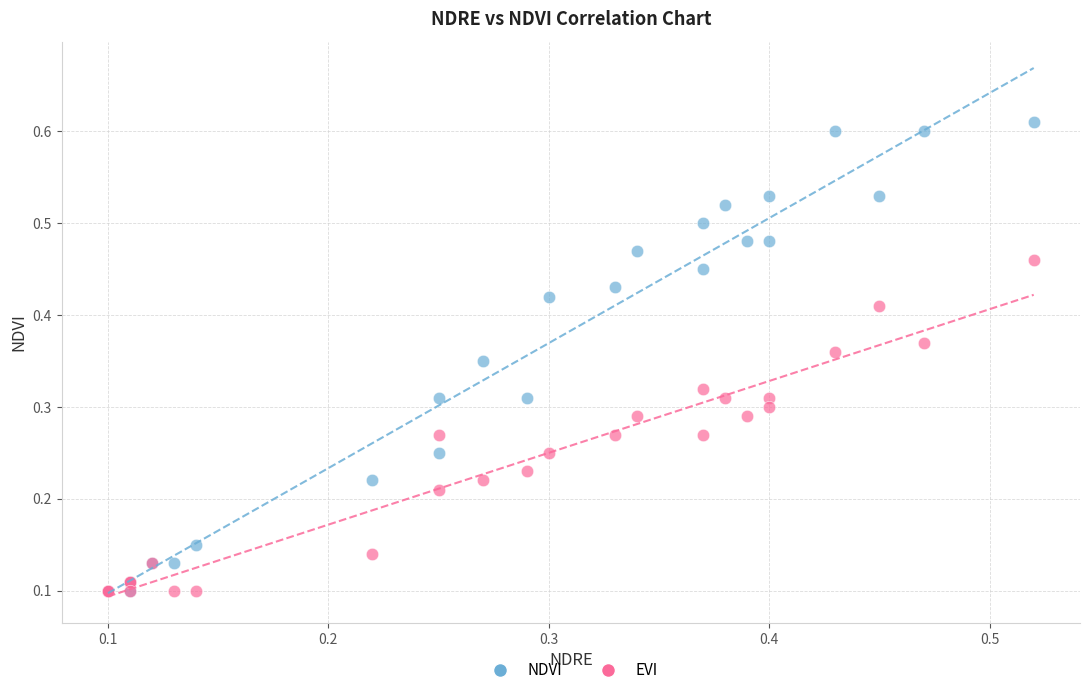

What are all the series names shown in the legend?

NDVI, EVI